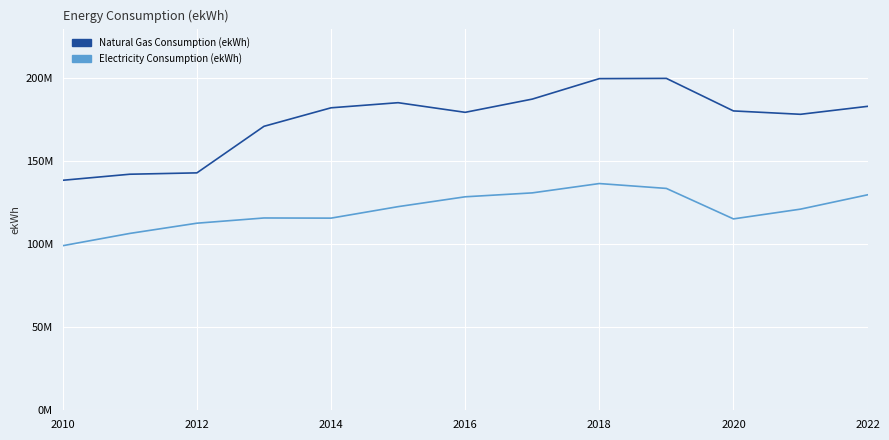

Which series has the largest total across all categories?

Natural Gas Consumption (ekWh)